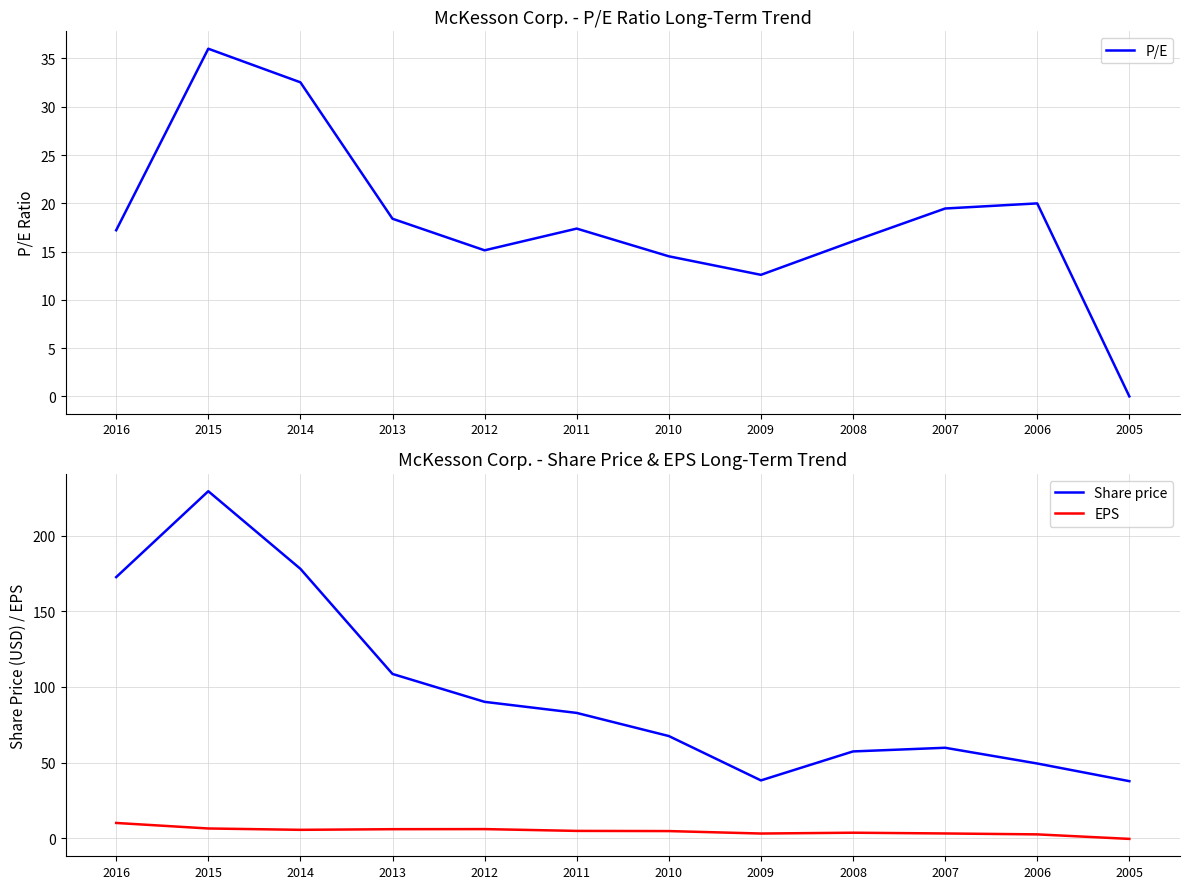

True or false: EPS has a value of 2.7 at 2014.

False